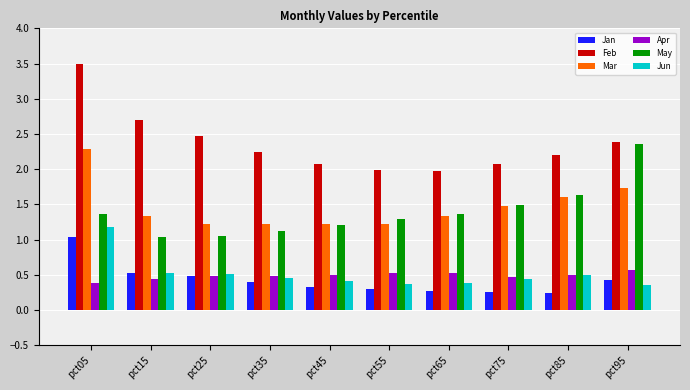

Which series has the widest spread of values?

Feb